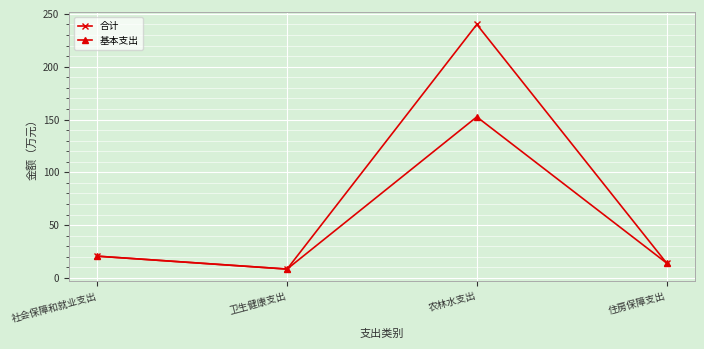

What is the difference between the maximum and minimum values in the 基本支出 series?

144.1